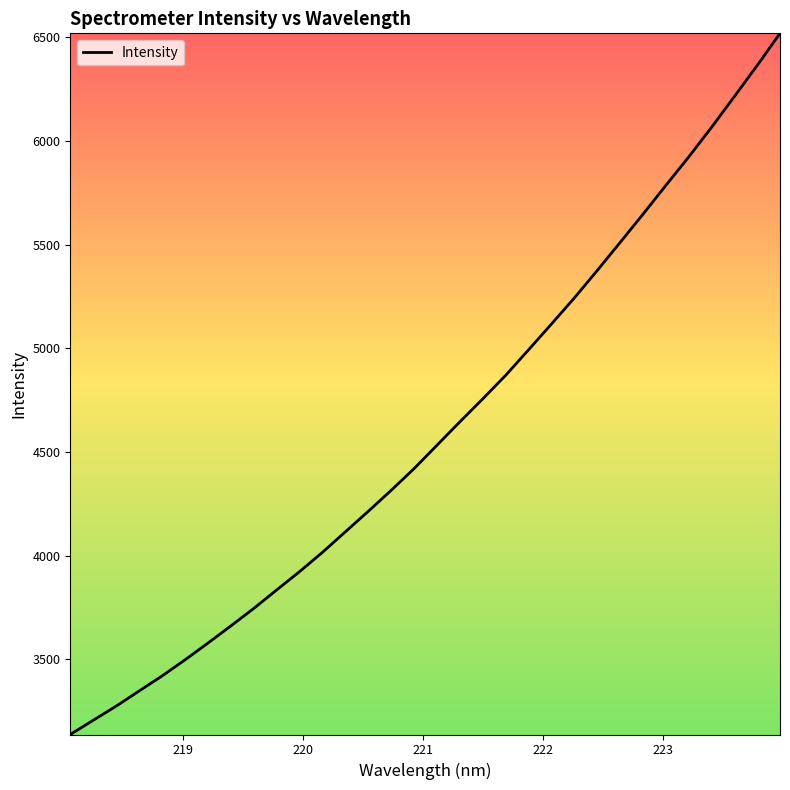

True or false: there are more than 0 points higher than both neighbors.

False